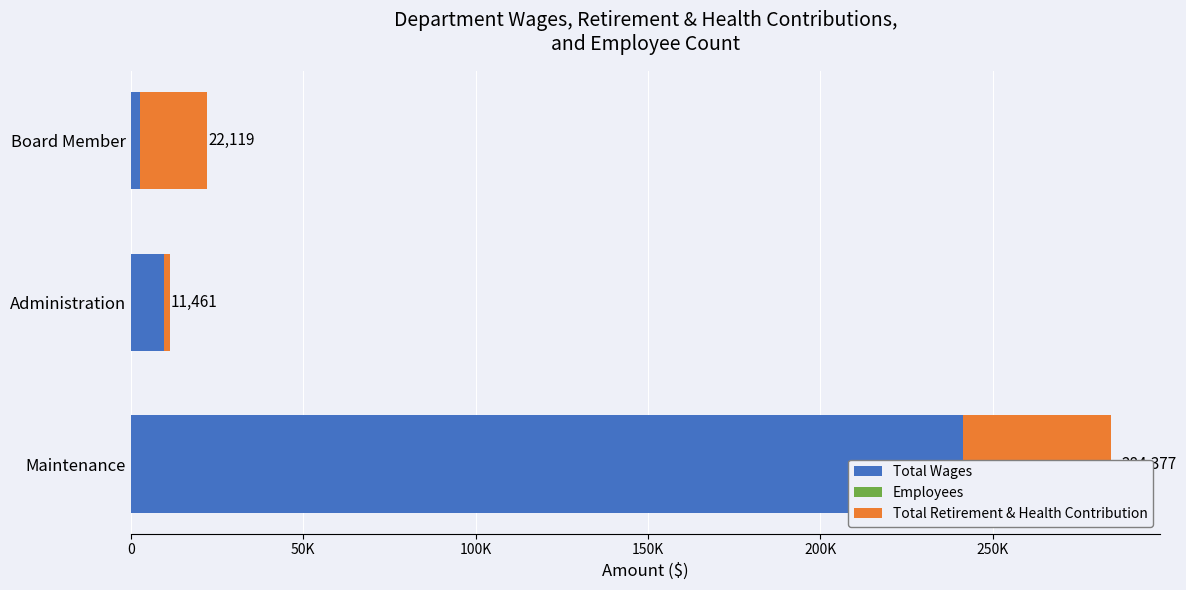

What is the value of the Total Retirement & Health Contribution bar at the 1st from the left?

43085